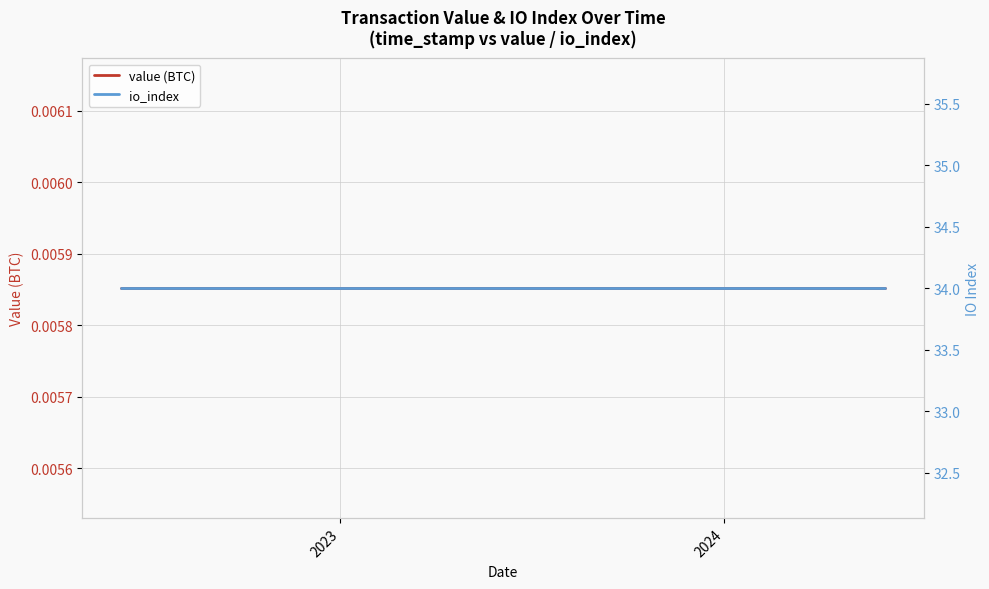

What are all the series names shown in the legend?

value (BTC), io_index